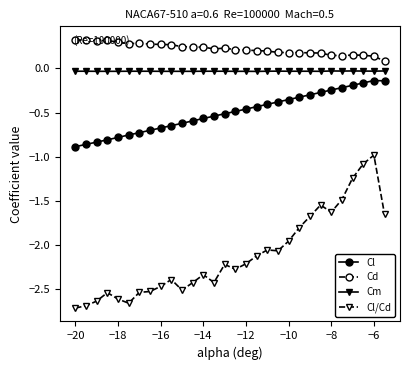

True or false: Cd has more than 1 points higher than both neighbors.

True